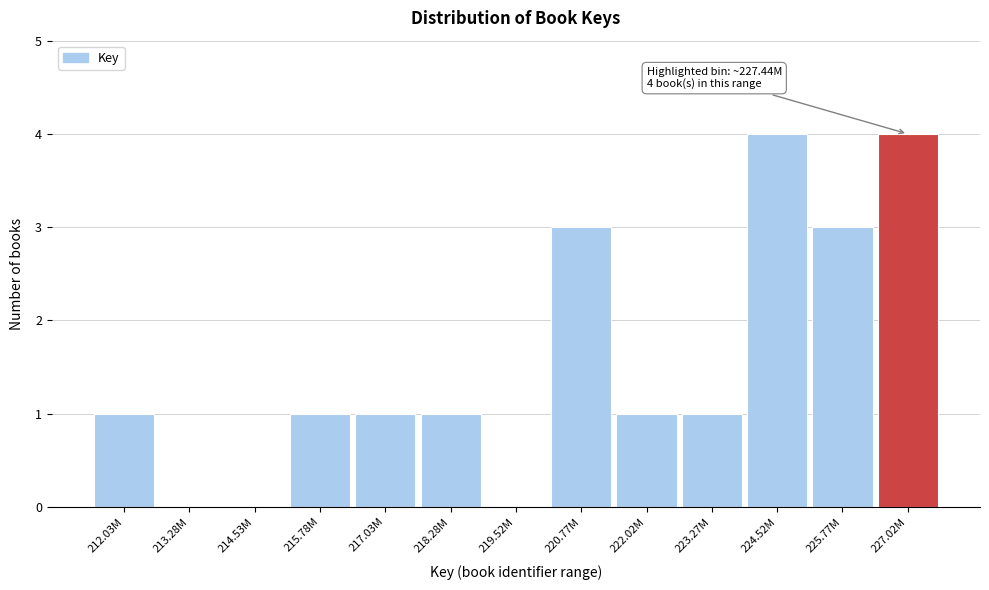

Reading right to left, what are all the values shown in this chart?

227.02M=4	225.77M=3	224.52M=4	223.27M=1	222.02M=1	220.77M=3	219.52M=0	218.28M=1	217.03M=1	215.78M=1	214.53M=0	213.28M=0	212.03M=1